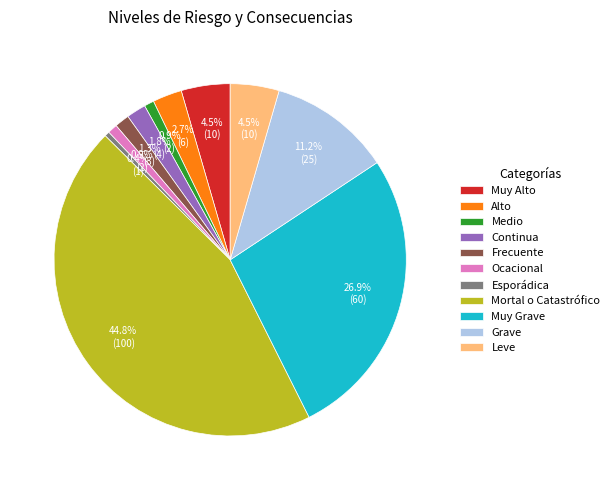

How many segments does this pie chart have?

11